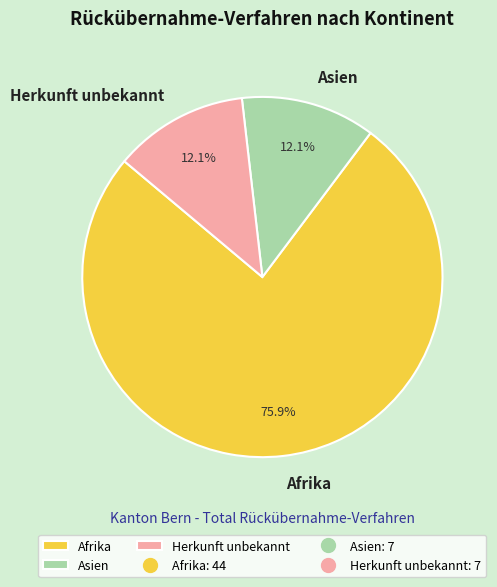

Is the sum of Asien and Afrika greater than half?

Yes